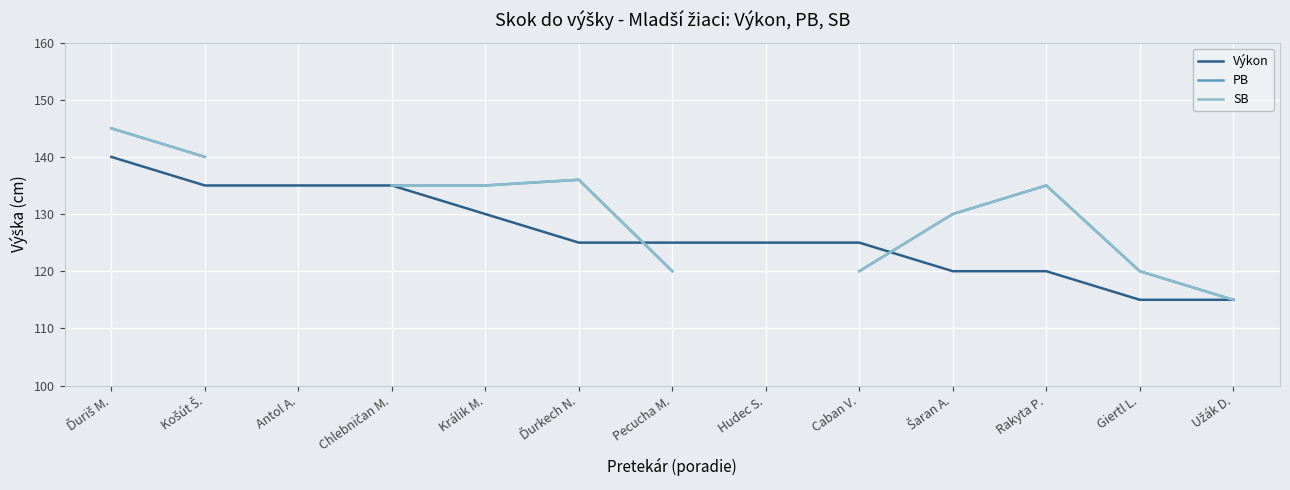

Rank the series by their maximum value, from lowest to highest.

Výkon, PB, SB